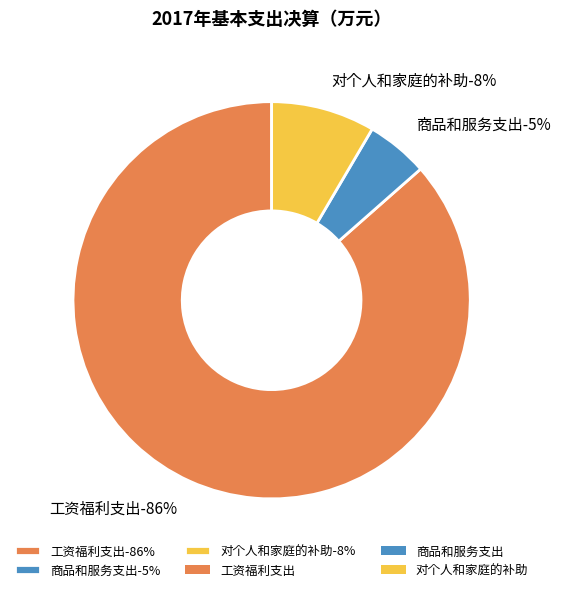

Combined, do 对个人和家庭的补助 and 工资福利支出 account for over 50%?

Yes